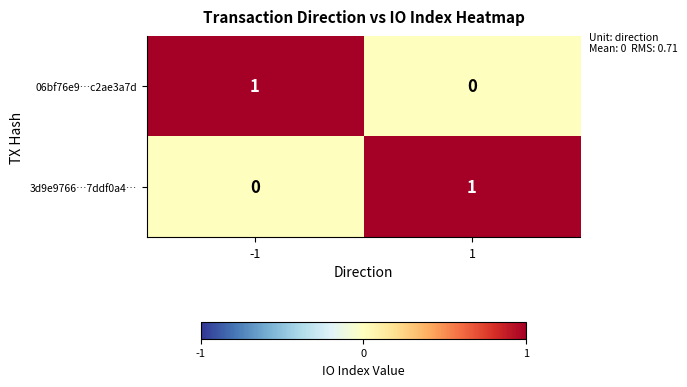

The 06bf76e9…c2ae3a7d series shows 0 at -1. True or false?

False